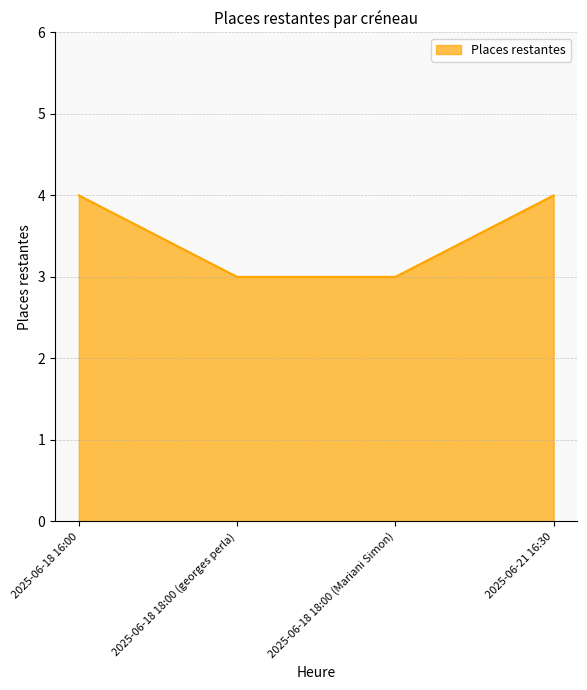

What is the change in value from 2025-06-18 18:00 (georges perla) to 2025-06-21 16:30?

+1